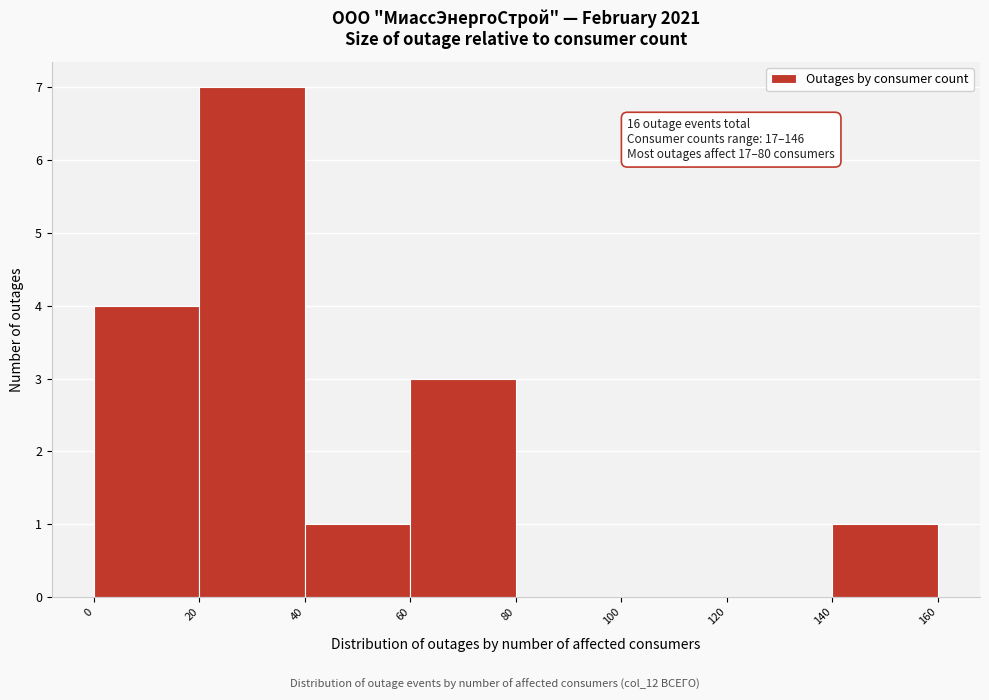

Over which range of the x-axis is the bar tallest?

20 to 40